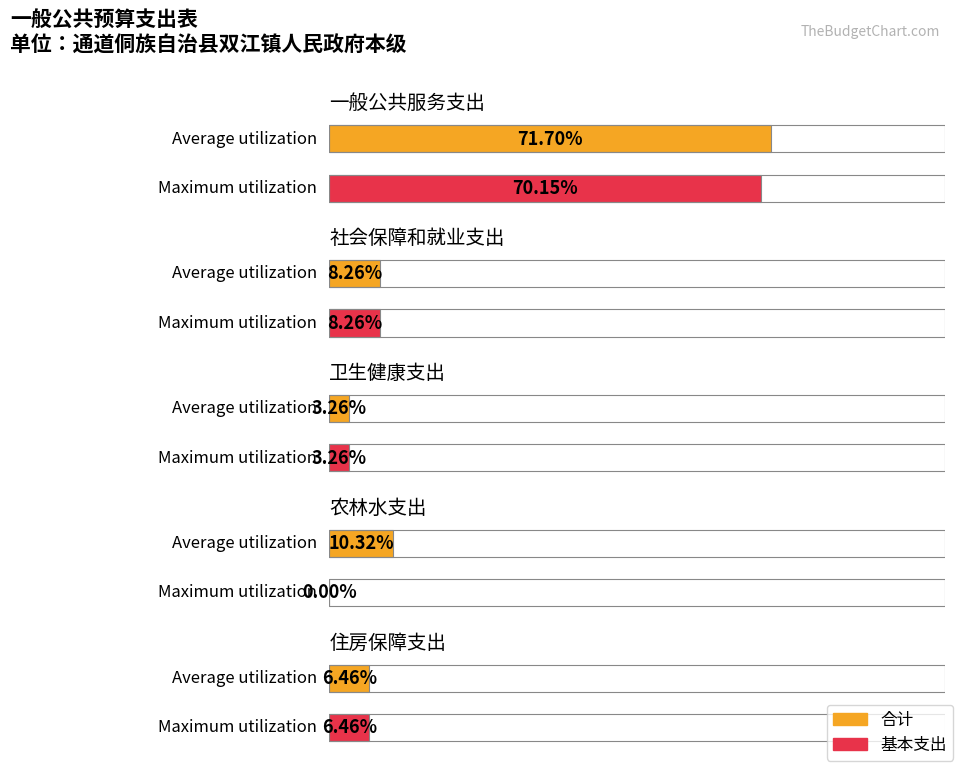

Between 社会保障和就业支出 and 住房保障支出, which series saw the biggest shift?

合计